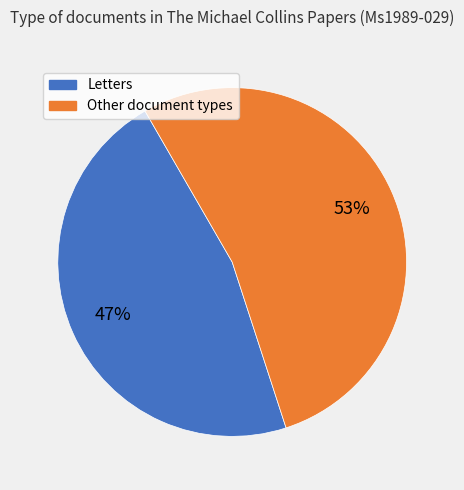

To the nearest percent, what is the average slice percentage?

50%